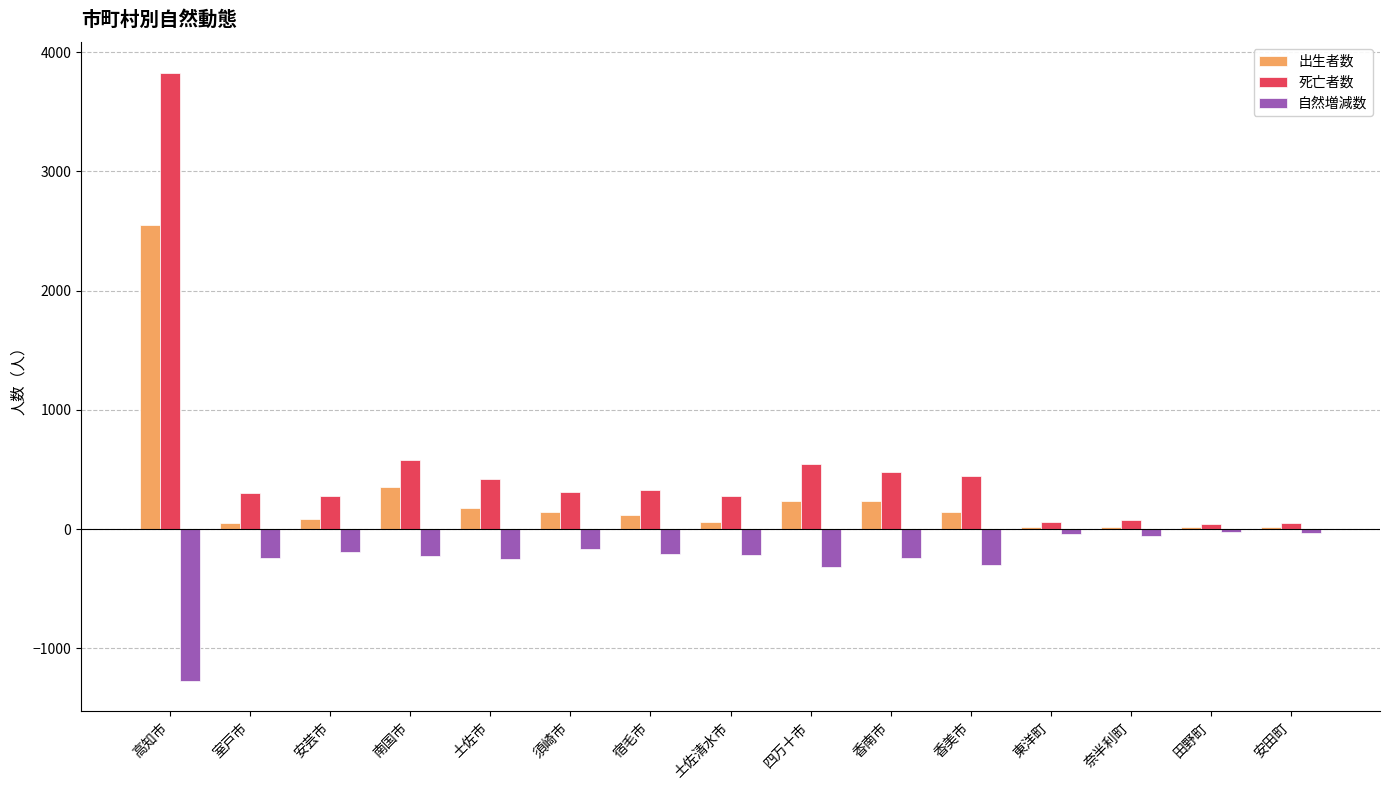

What are all the series names shown in the legend?

出生者数, 死亡者数, 自然増減数